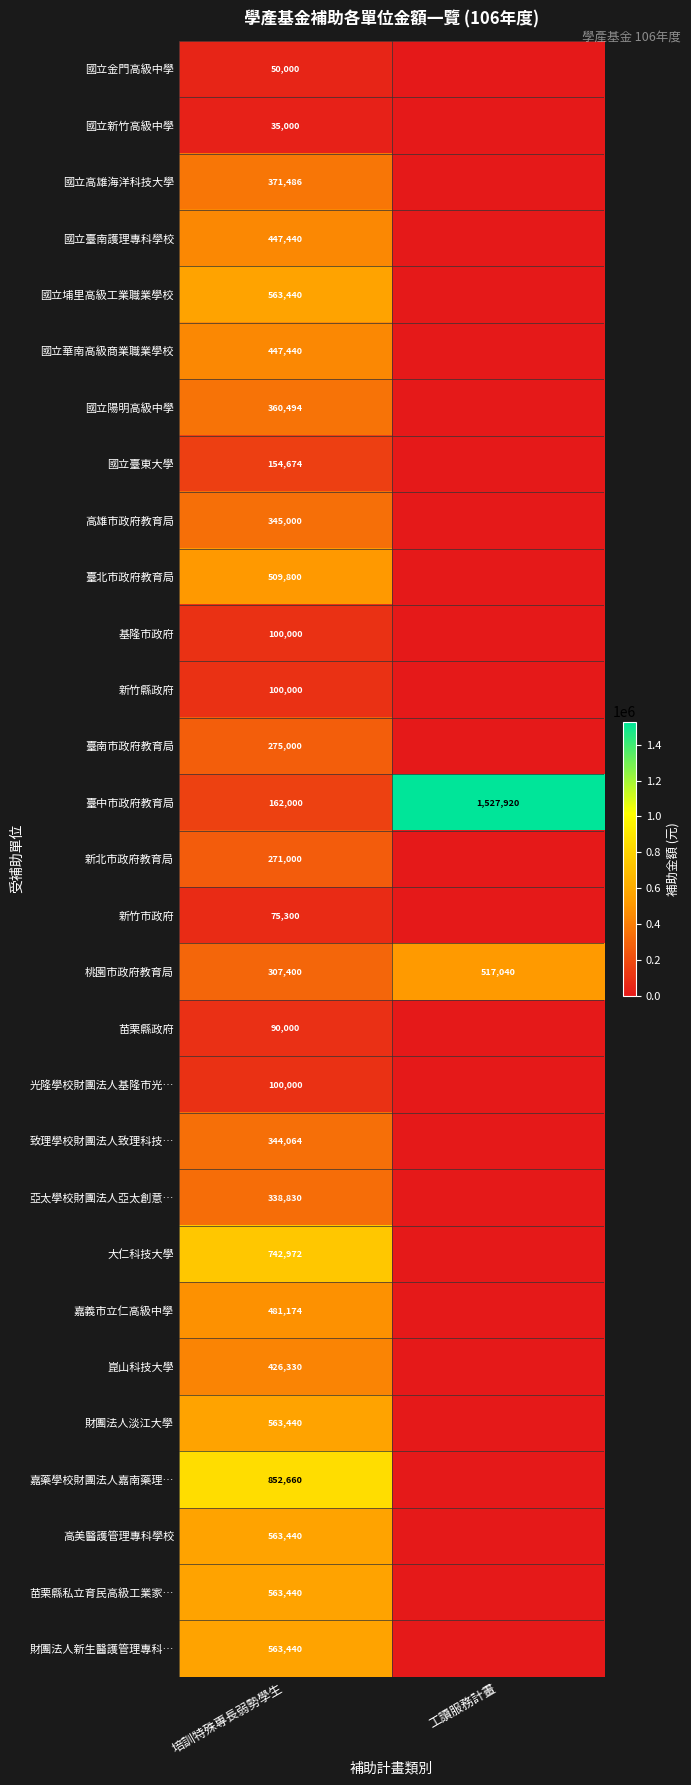

What is the difference between the 桃園市政府教育局 values at 培訓特殊專長弱勢學生 and 工讀服務計畫?

209640